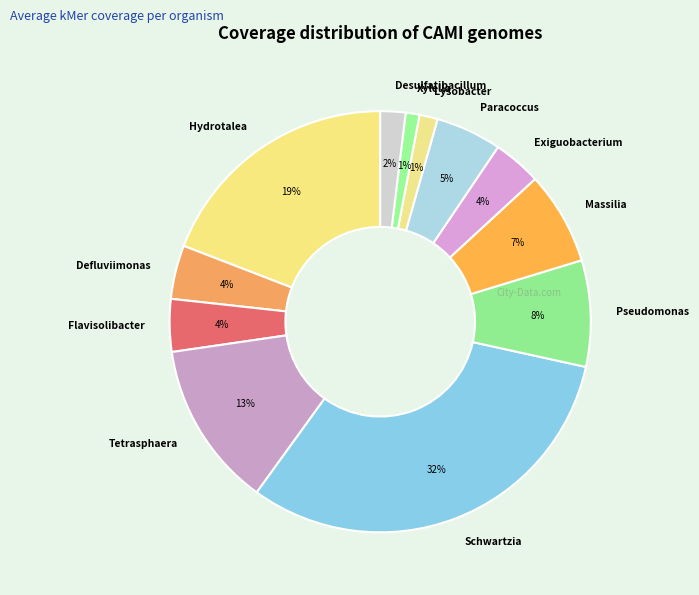

To the nearest percent, what portion does Pseudomonas represent?

8%